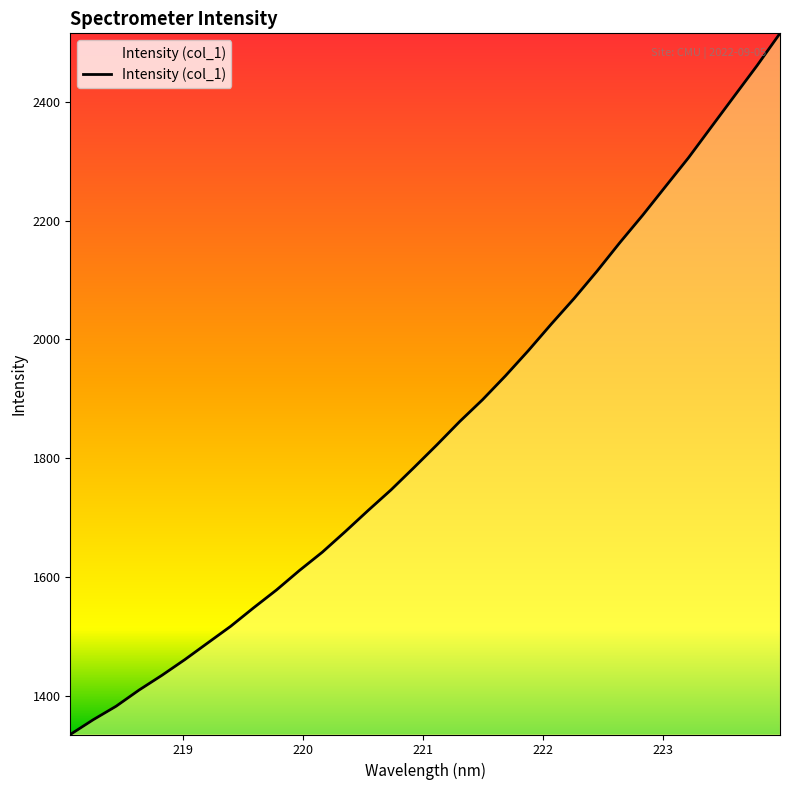

What is the maximum value shown in the chart?

2515.1